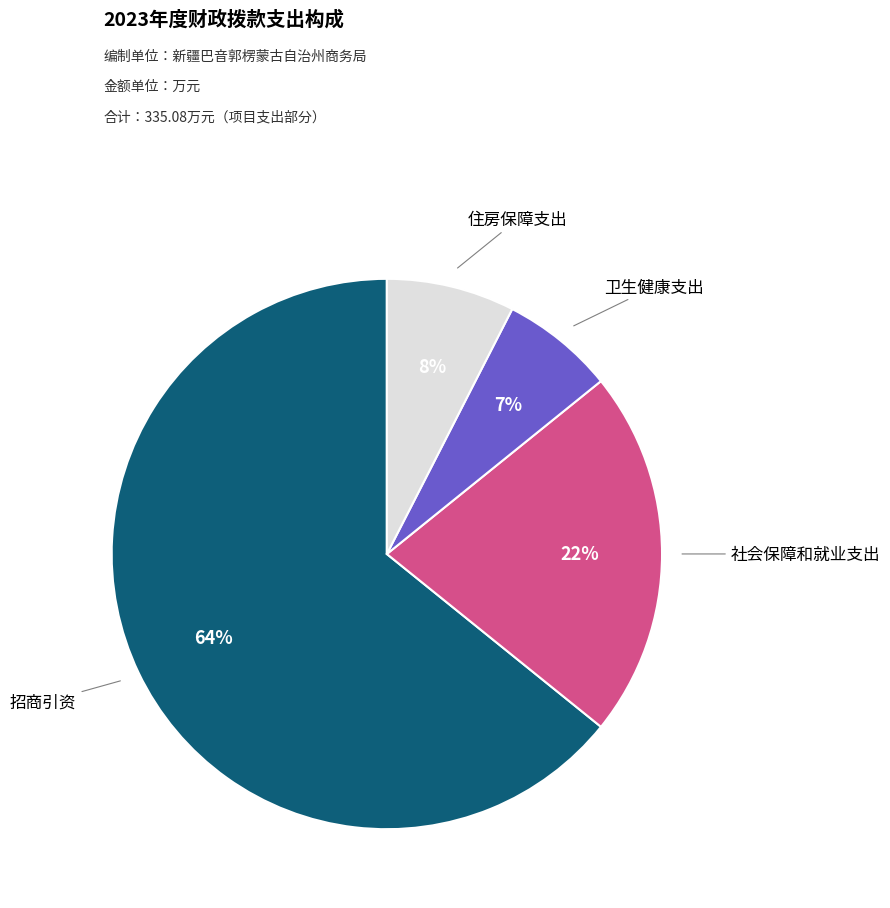

To the nearest percent, what is the average slice percentage?

25%